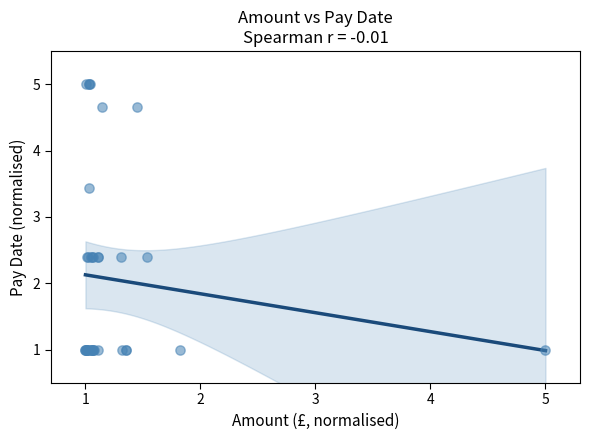

What Y value in the scatter plot is closest to 3?

3.4